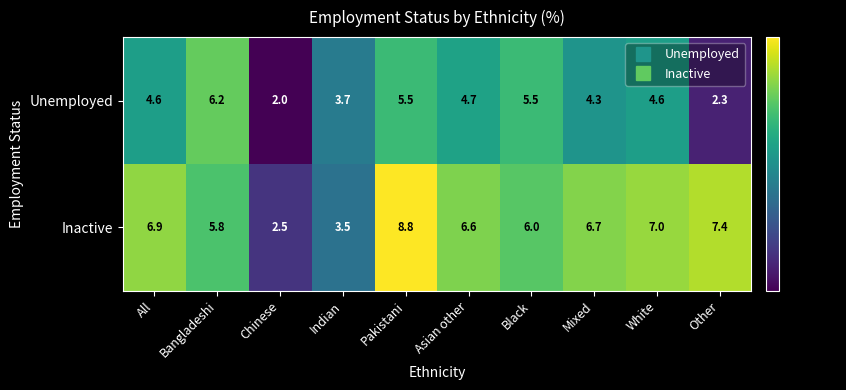

What is the sum of all Unemployed values?

43.4